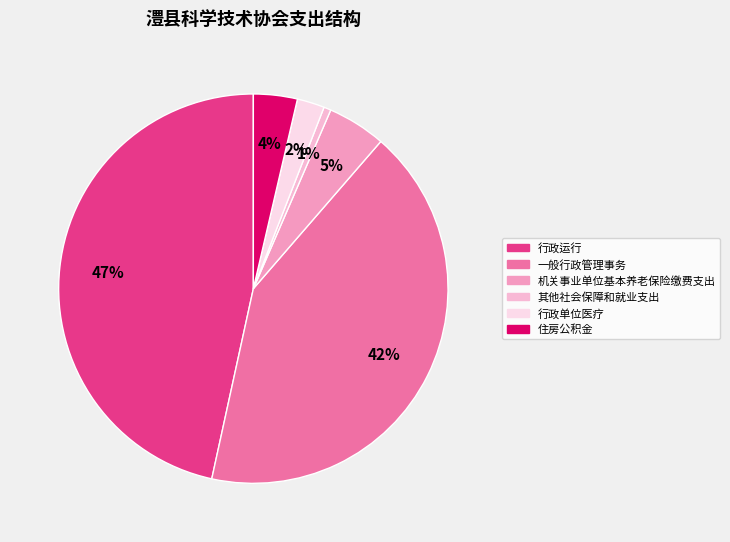

Is it true that 行政运行 is 53% of the pie?

False